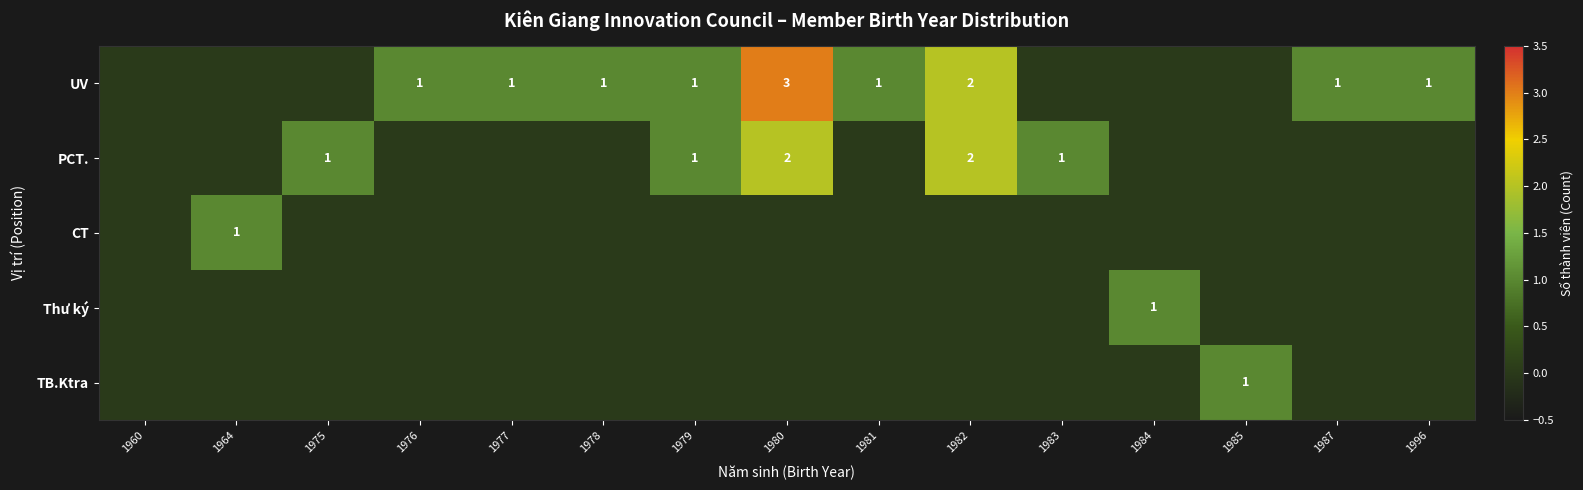

The value of Thư ký at 1984 is 1. True or false?

True